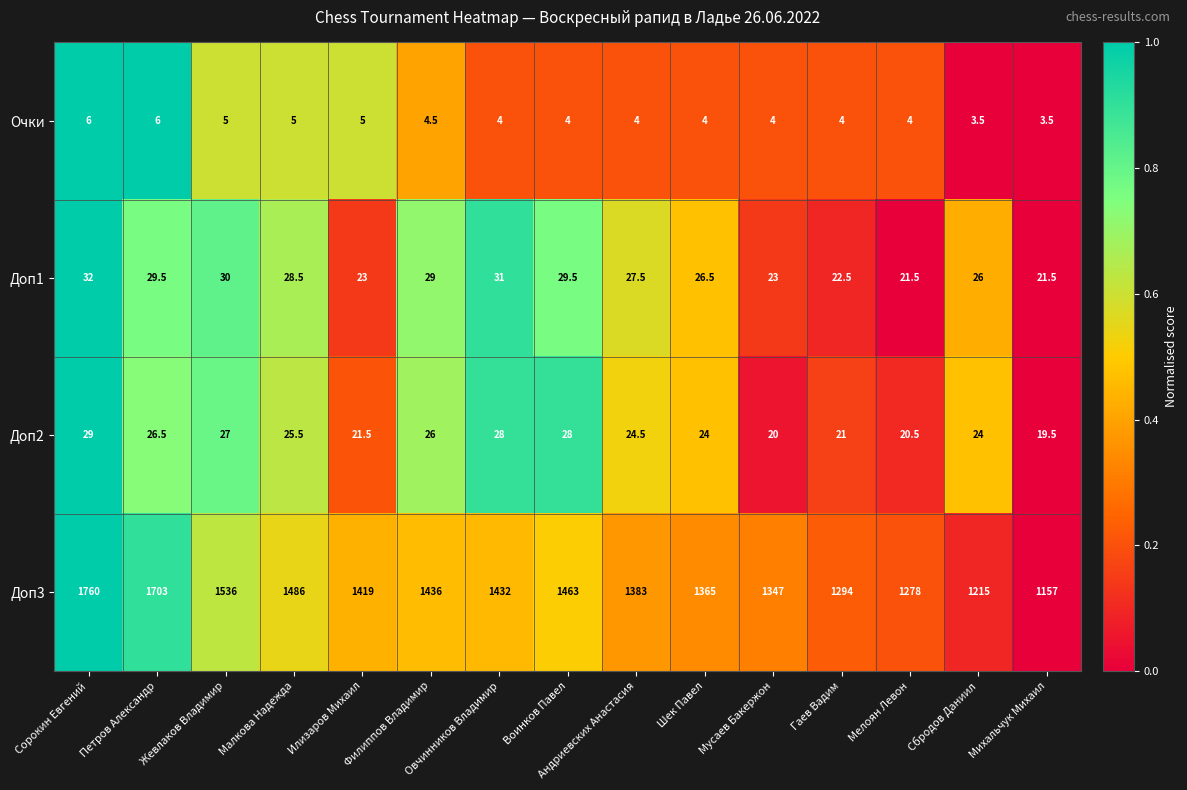

Where does the Доп1 series first go above 27?

Сорокин Евгений